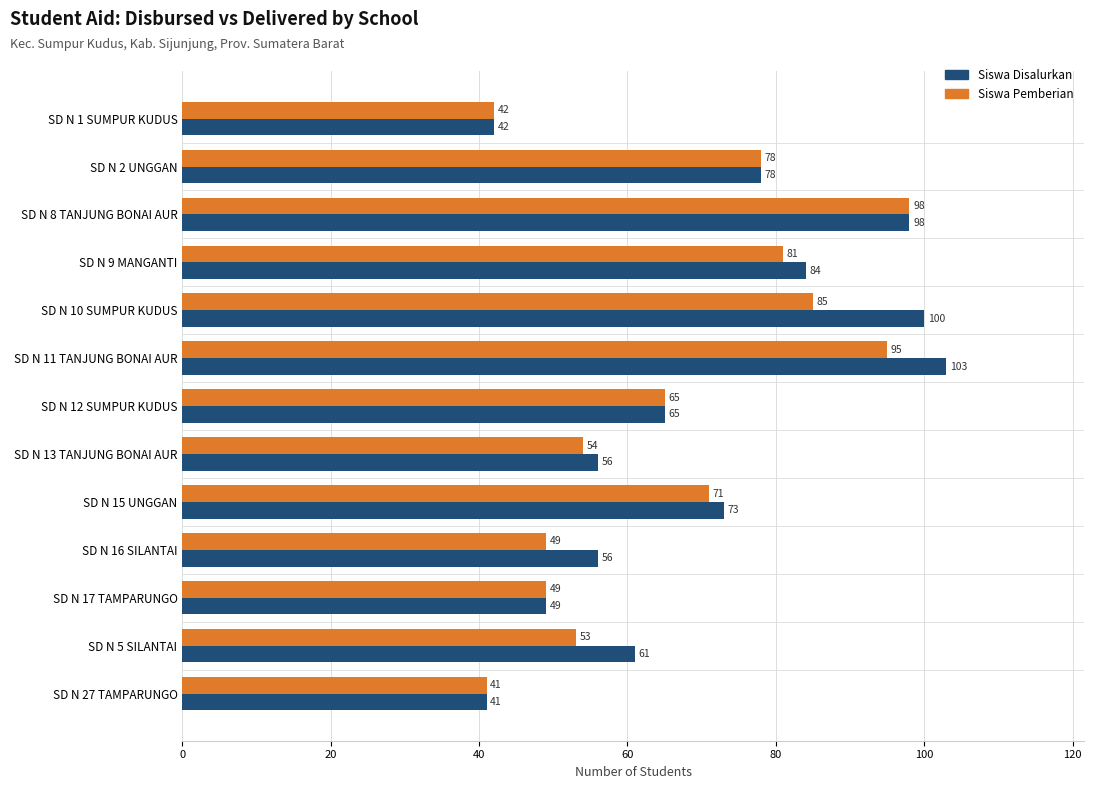

What is the minimum value shown in the chart?

41